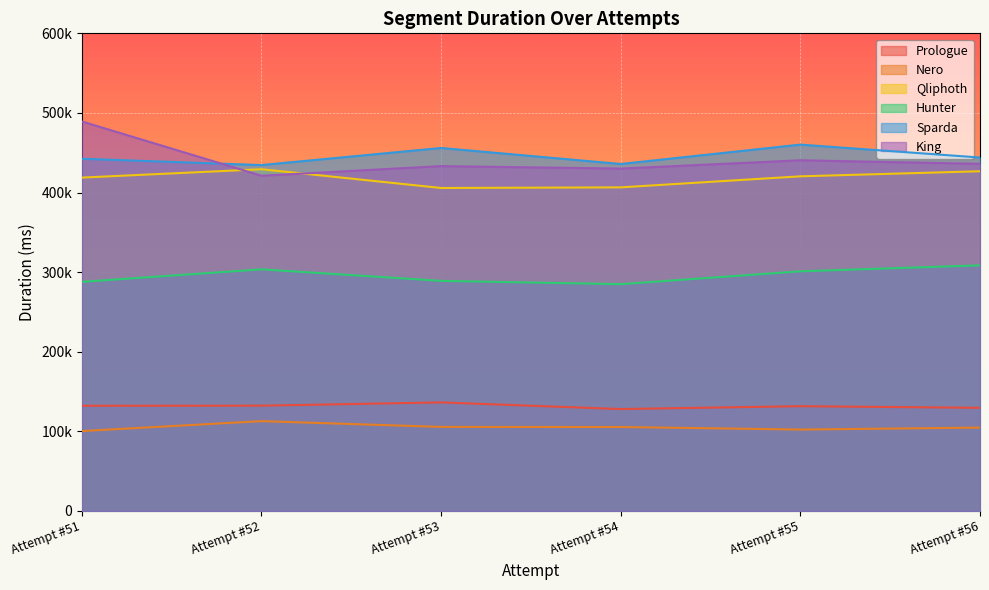

True or false: Nero and Prologue intersect in this chart.

False